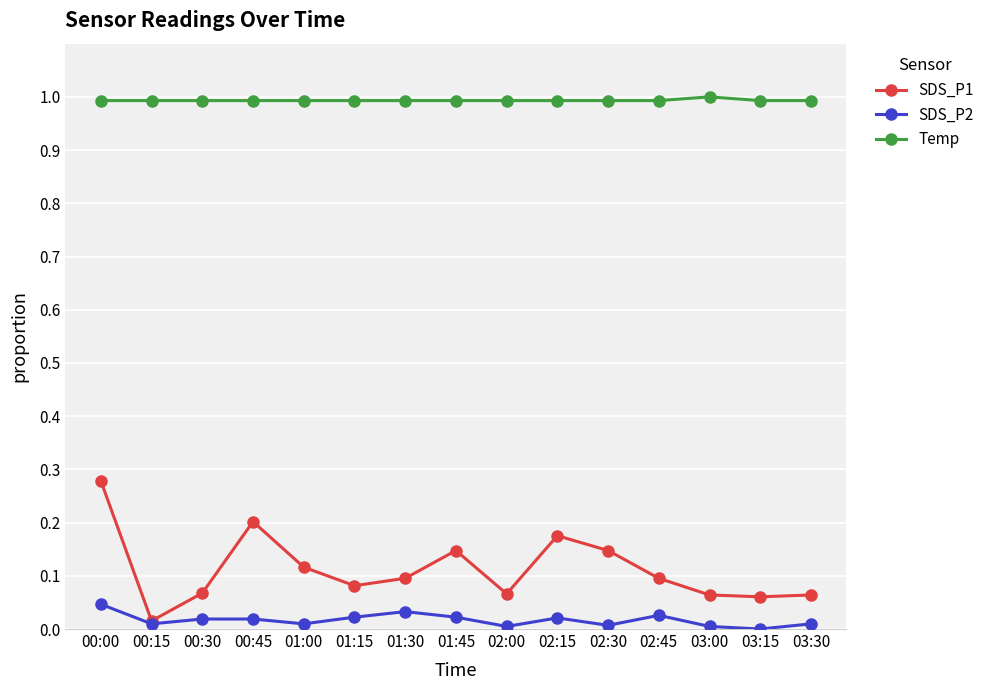

What is the label of the 8th point from the right?

01:45